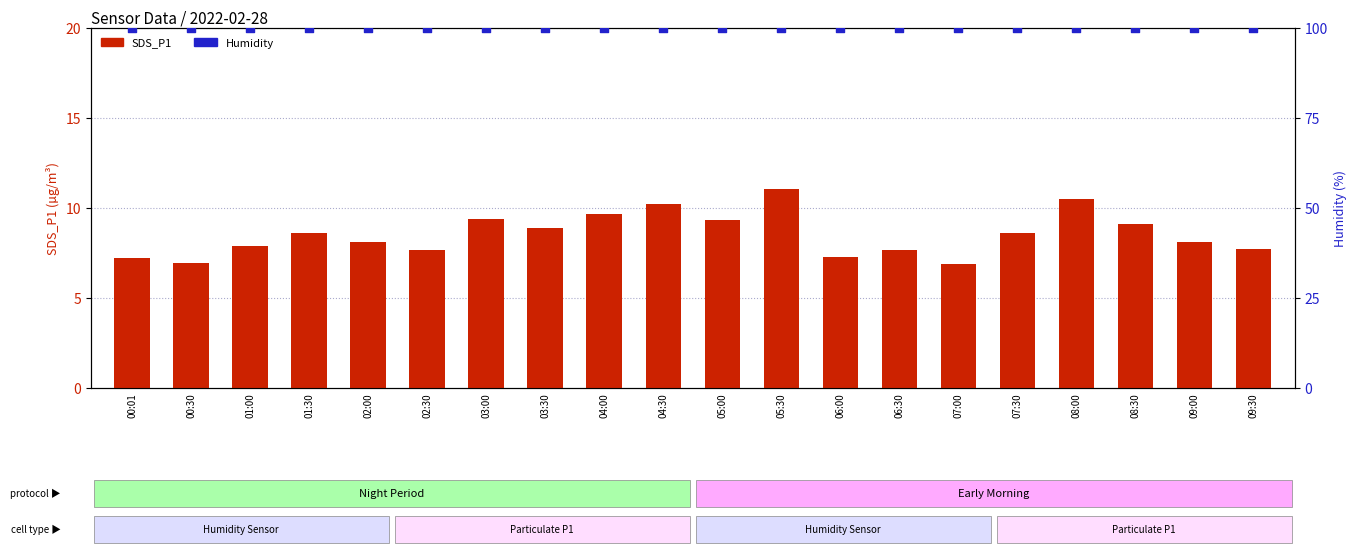

What is the total value across all series at 02:30?

107.6